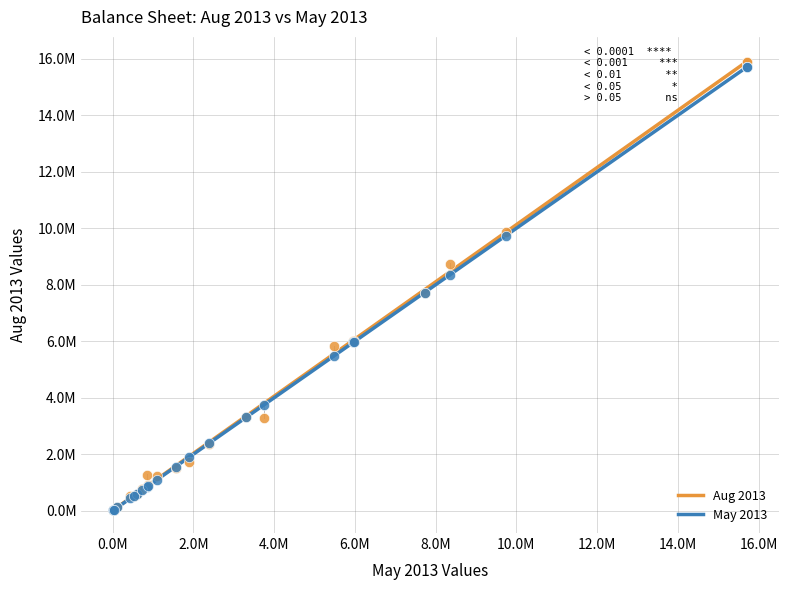

Which series has the widest spread of Y values?

Aug 2013